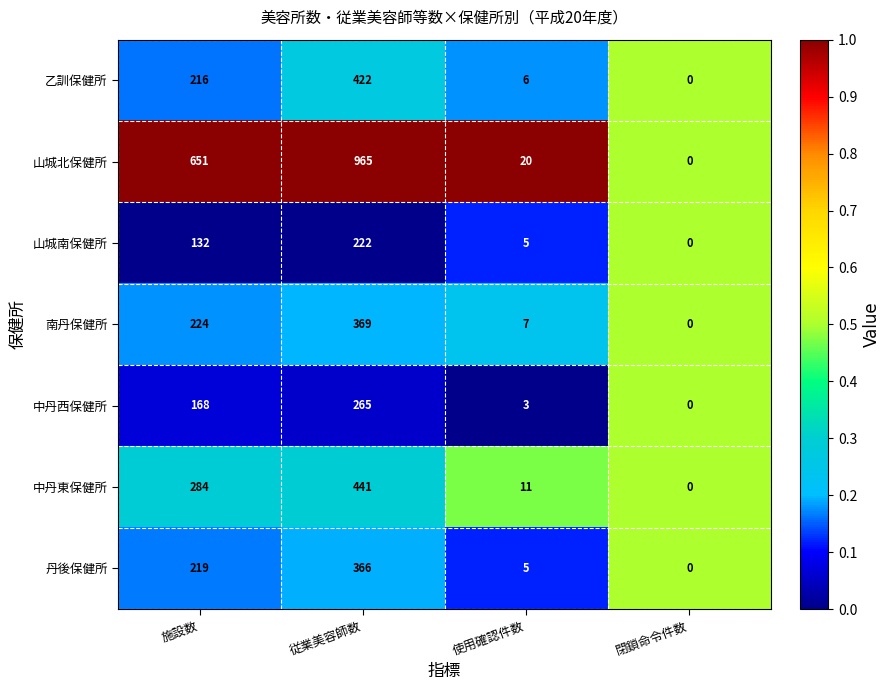

Which category has the lowest value across all series?

閉鎖命令件数